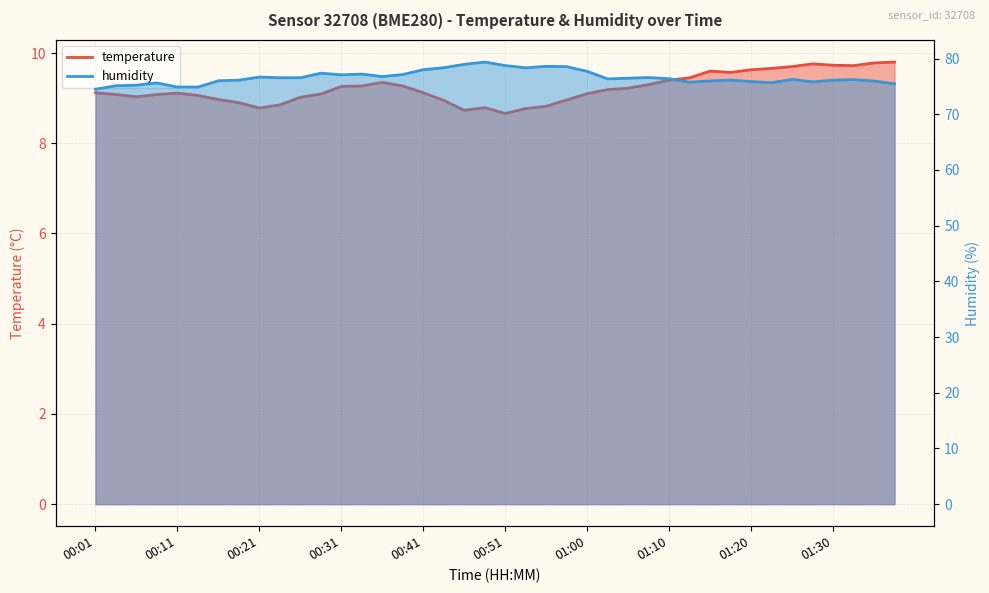

Between 00:06 and 00:46, which series saw the biggest shift?

humidity